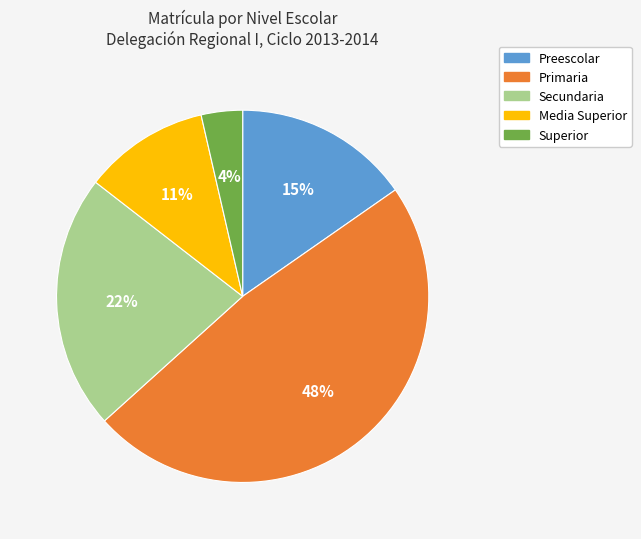

Rank the categories by value from highest to lowest.

Primaria, Secundaria, Preescolar, Media Superior, Superior